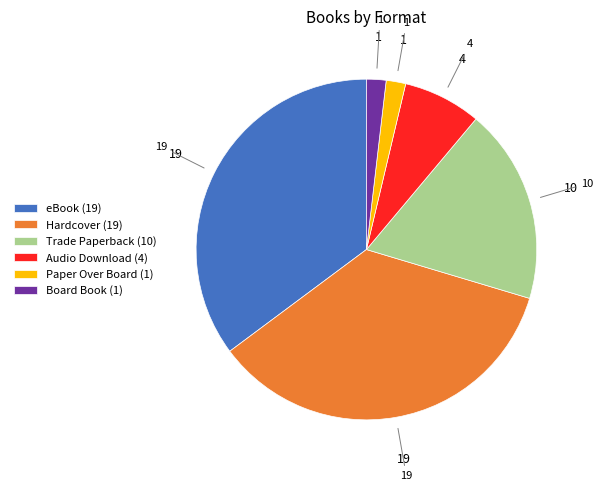

How many segments does this pie chart have?

6